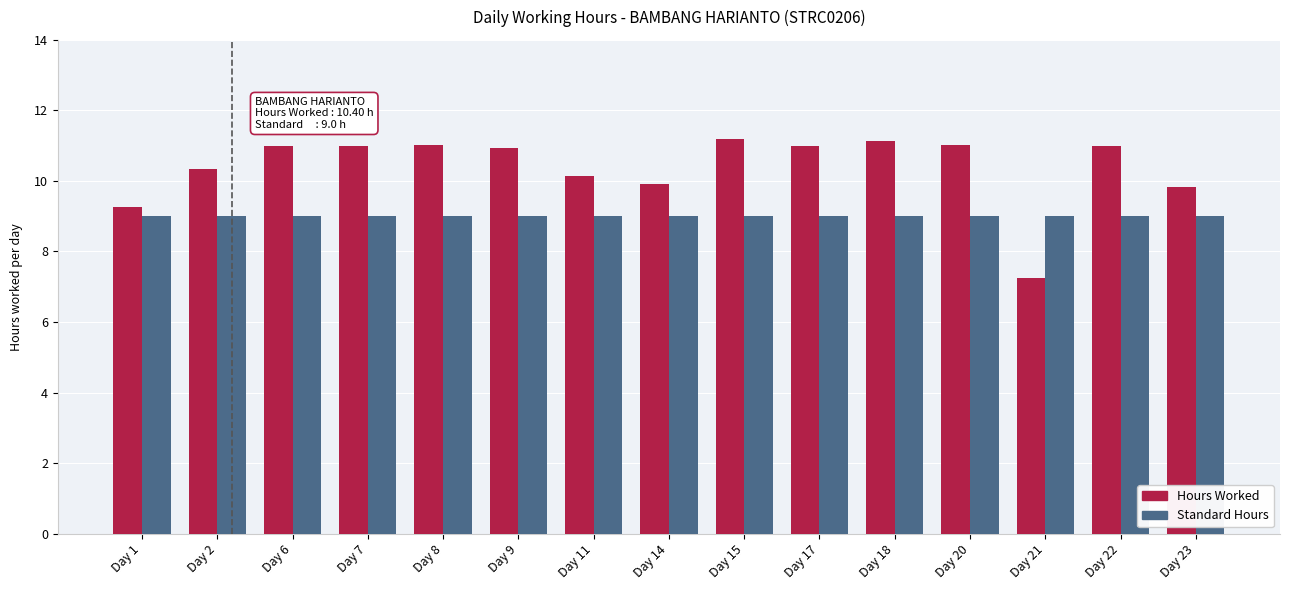

What is the total value across all series at Day 18?

20.1